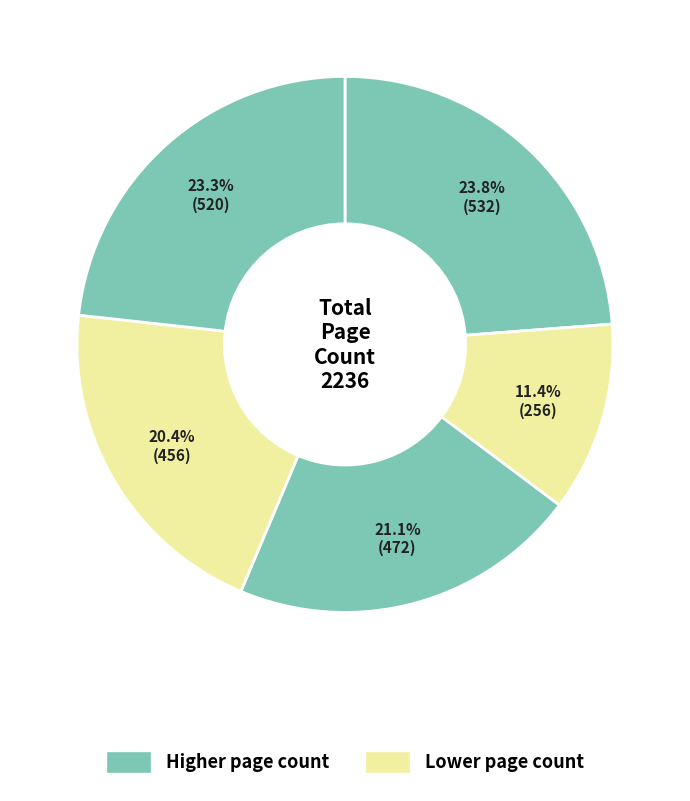

How many segments does this pie chart have?

5